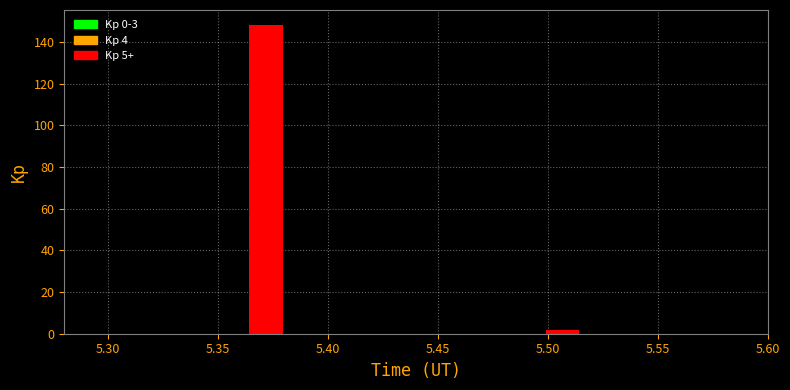

Read against the x-axis, roughly where is the centre of the tallest bar?

5.370